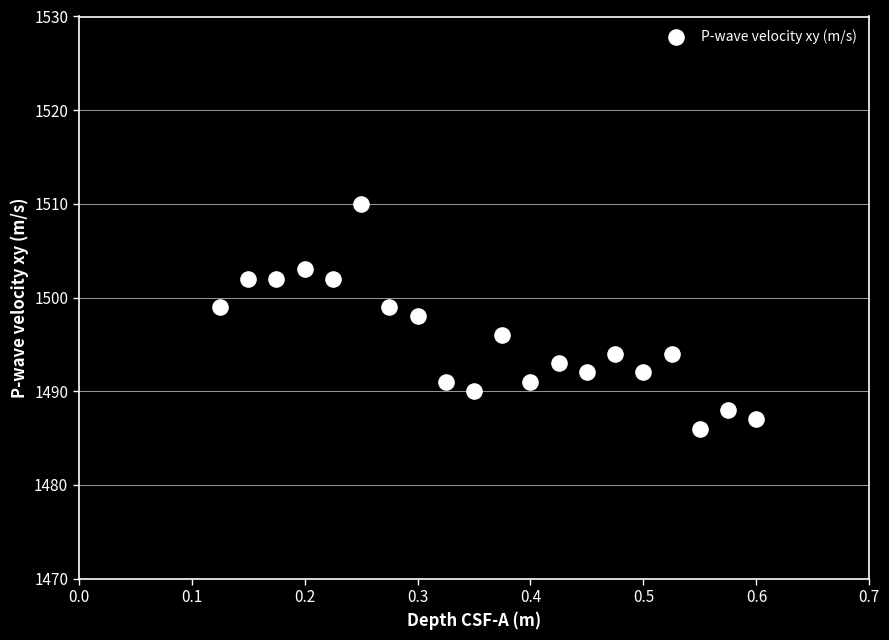

What is the range of Y values (max minus min)?

24